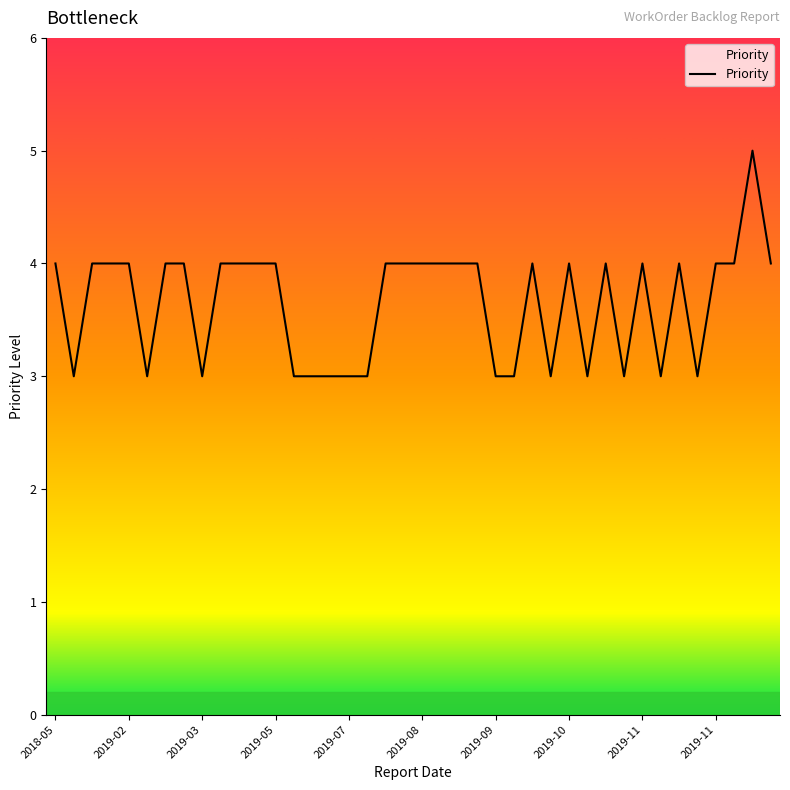

What is the sum of all values?

146